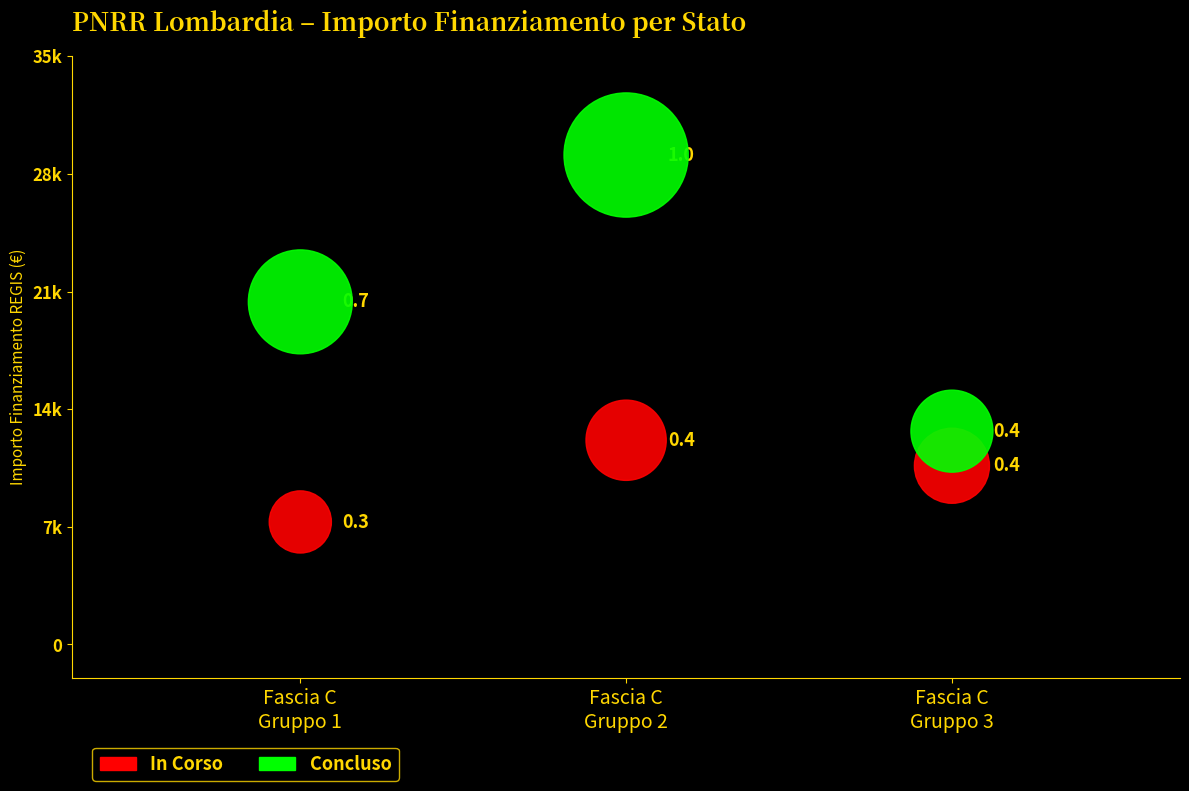

Which series has the widest spread of Y values?

Concluso